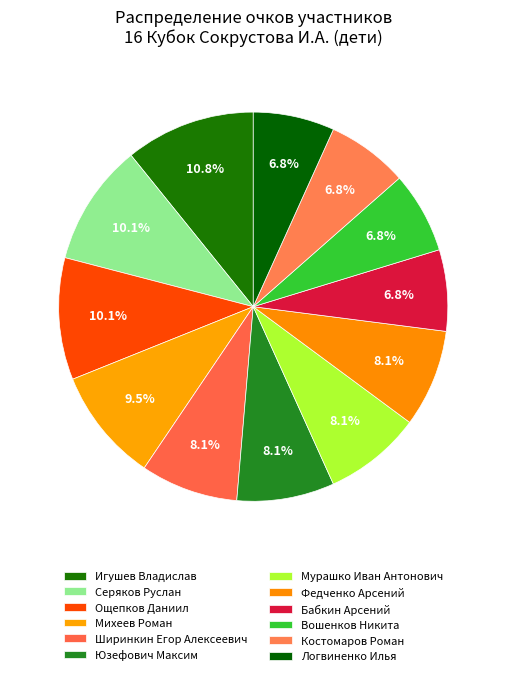

What is the total percentage of Мурашко Иван Антонович and Федченко Арсений?

16.2%